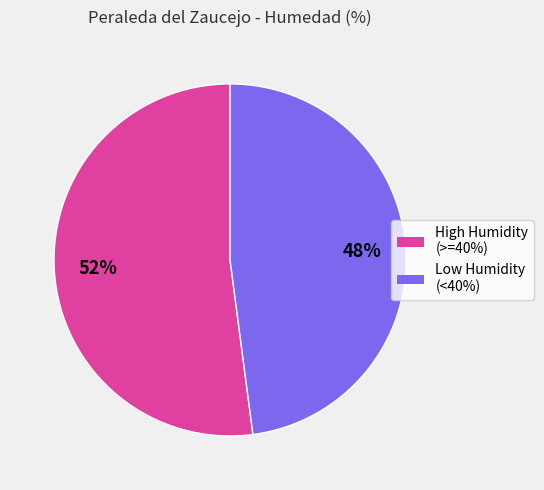

To the nearest percent, what is the average slice percentage?

50%